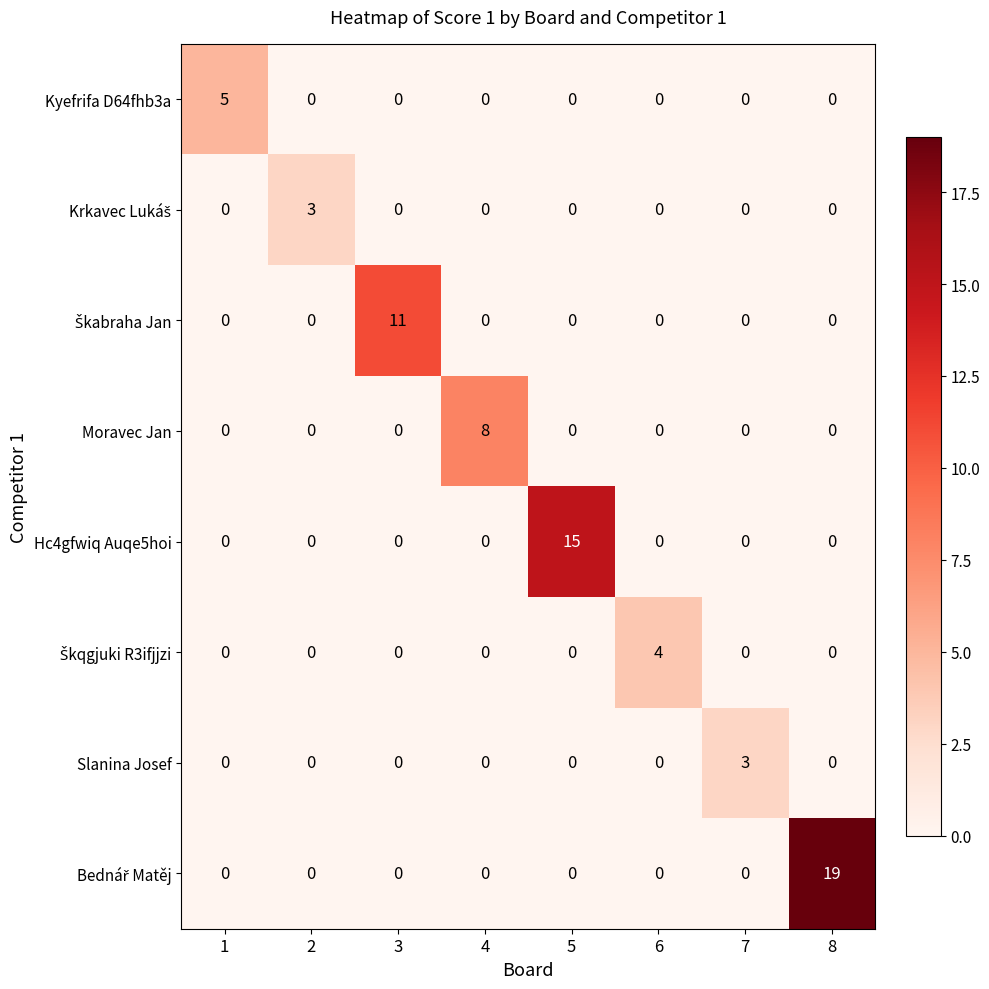

Is it true that Hc4gfwiq Auqe5hoi equals 0 at 7?

True